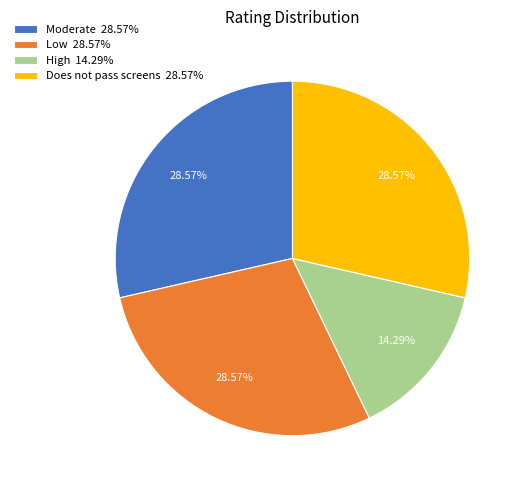

Do Moderate 28.57% and Does not pass screens 28.57% together represent more than half of the pie?

Yes